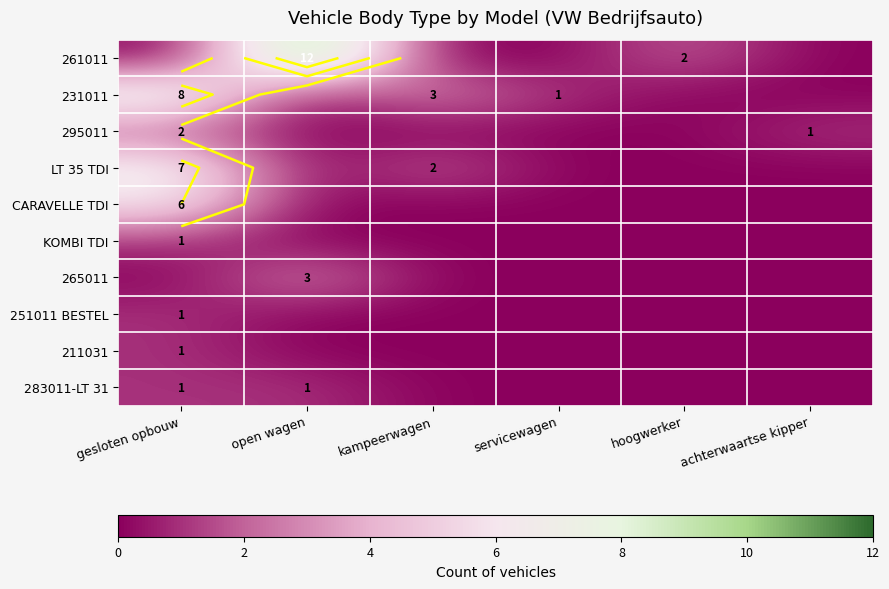

Which series changed the most between gesloten opbouw and open wagen?

261011